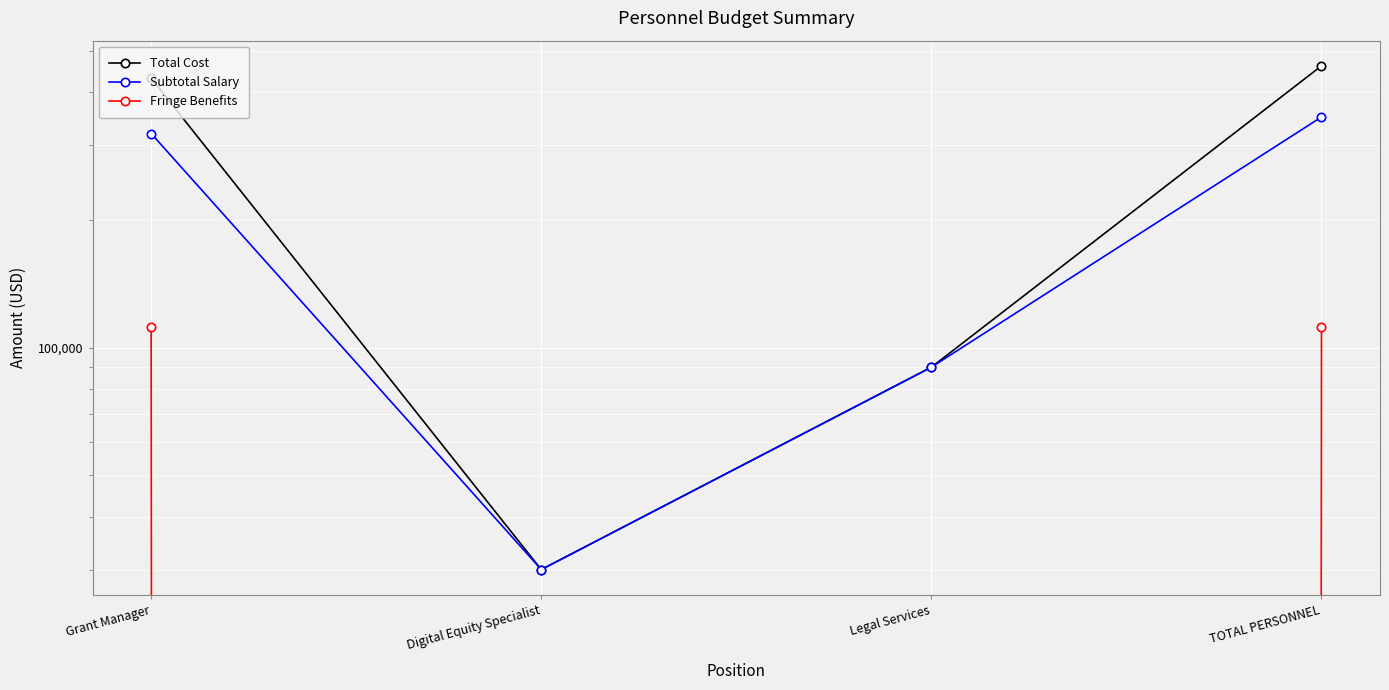

What is the highest value of the Subtotal Salary series?

350000